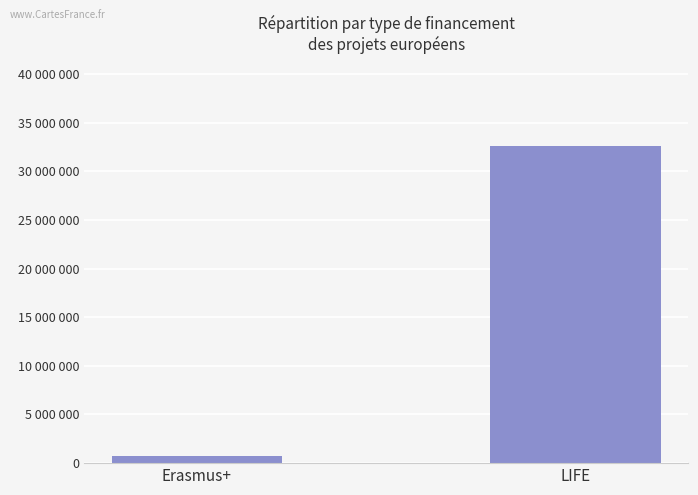

Does the chart contain any negative values?

No